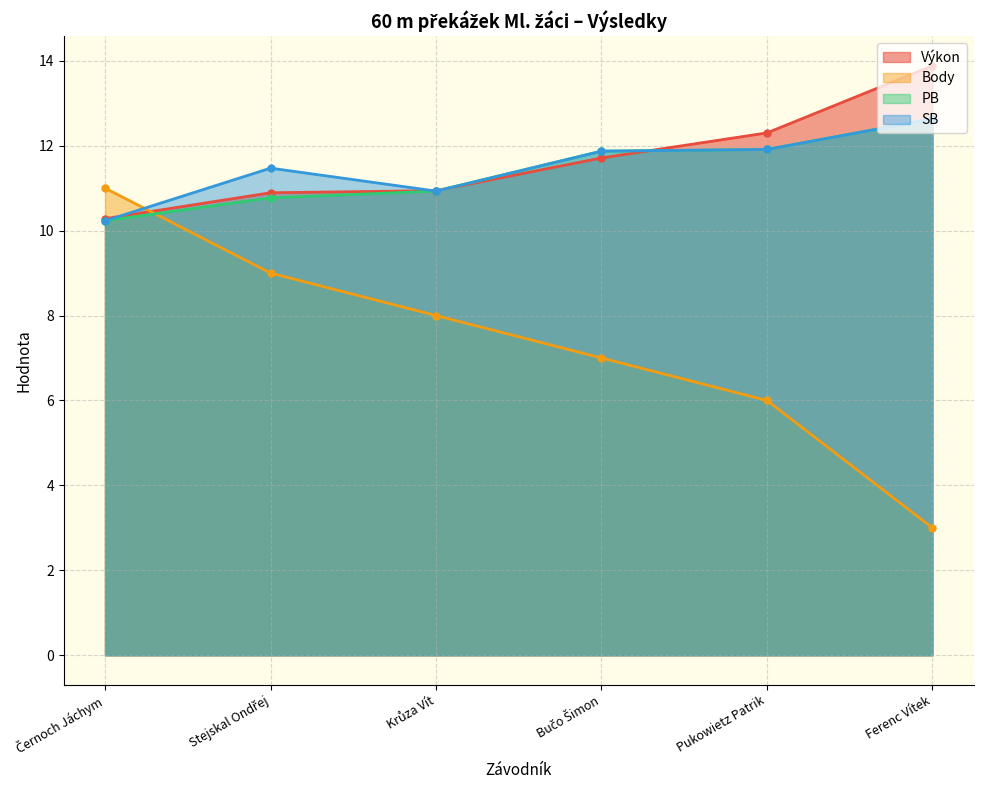

Reading left to right, what are all the values shown in this chart?

Výkon: 10.3	10.9	10.9	11.7	12.3	13.9
Body: 11.0	9.0	8.0	7.0	6.0	3.0
PB: 10.2	10.8	10.9	11.9	11.9	12.6
SB: 10.2	11.5	10.9	11.9	11.9	12.6